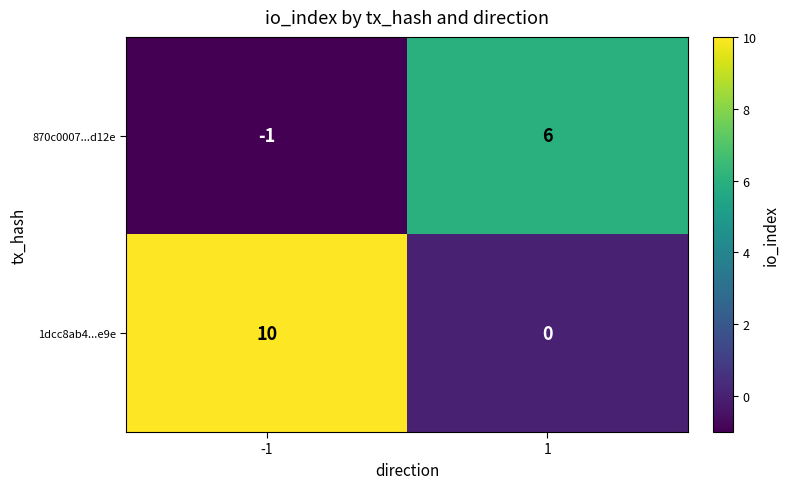

Read the 1dcc8ab4...e9e value at -1.

10